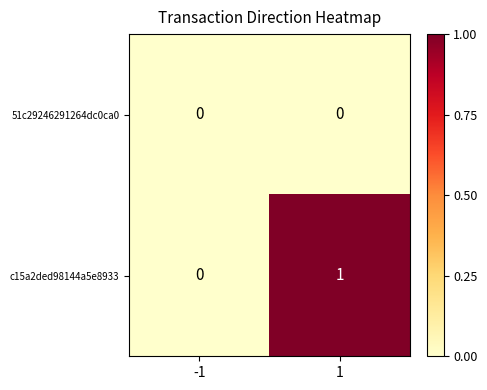

Which series changed the most between -1 and 1?

c15a2ded98144a5e8933